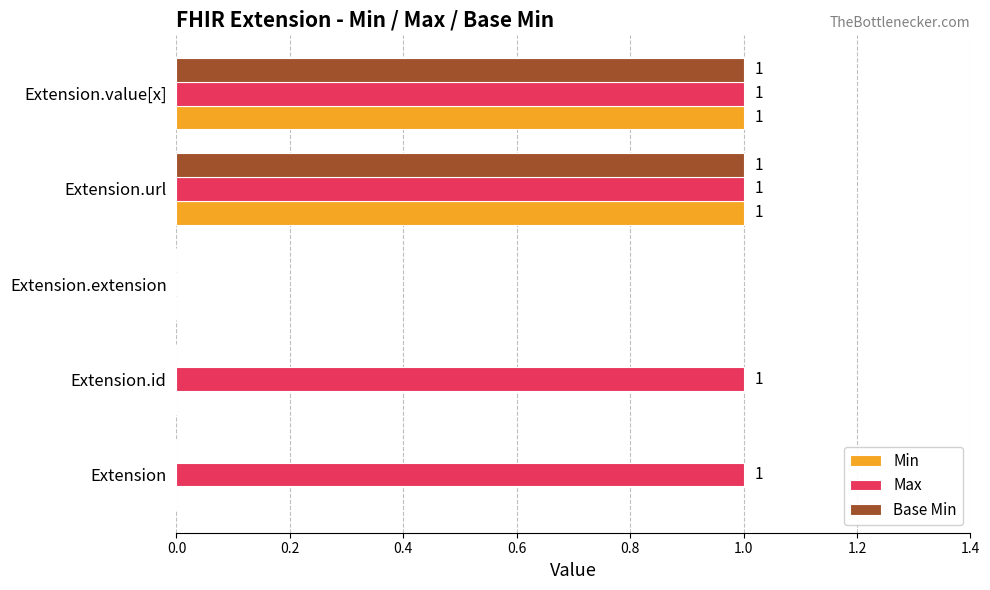

True or false: Min has a value of 1 at Extension.value[x].

True